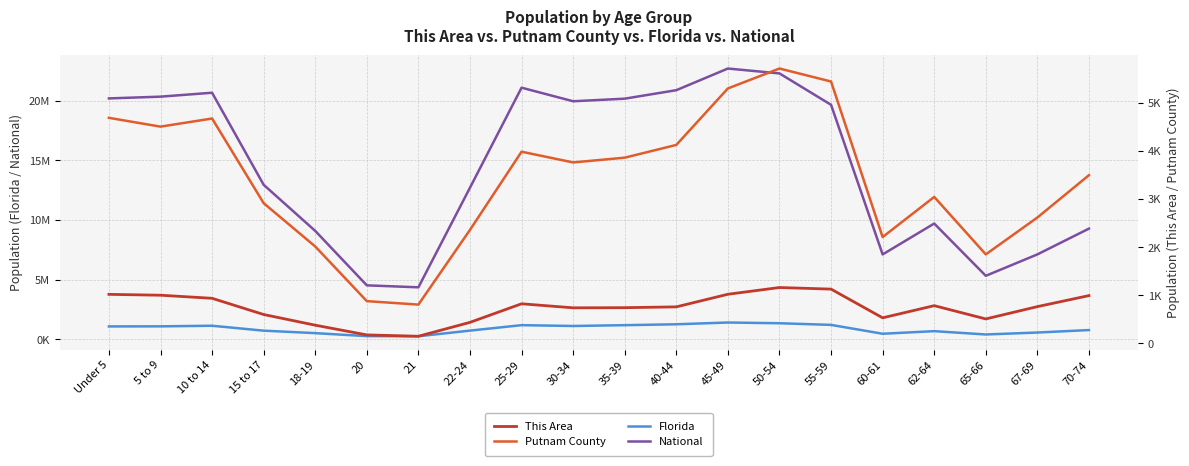

Is it true that National equals 20890964 at 40-44?

True